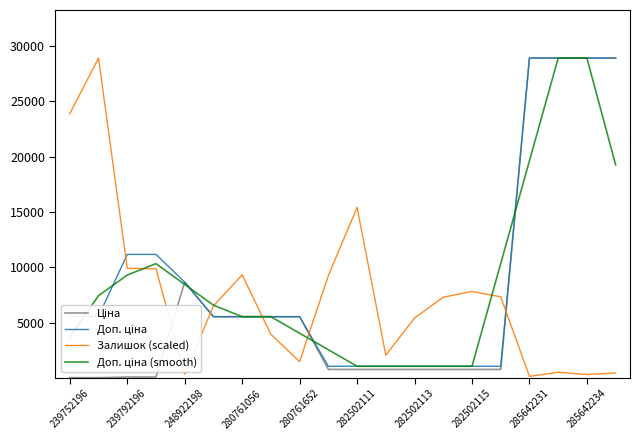

What is the greatest value displayed?

28901.7